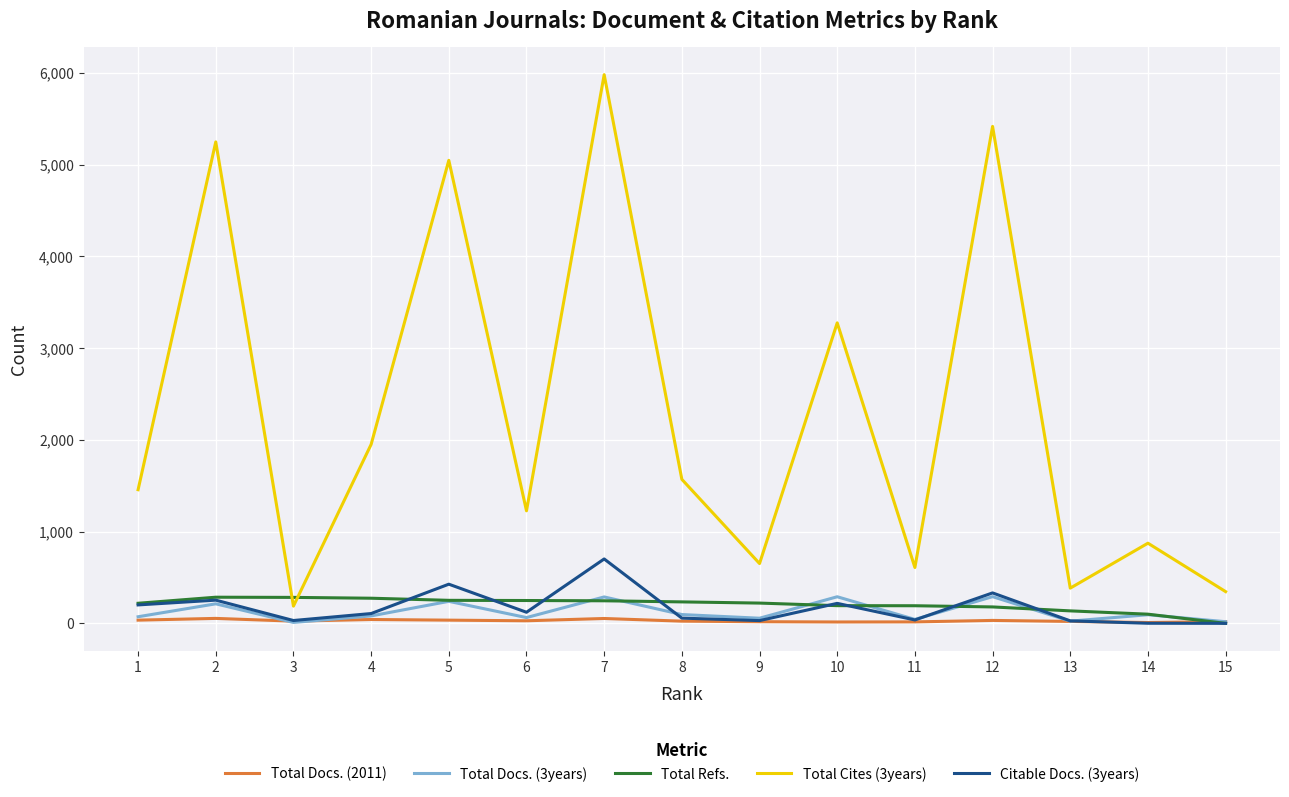

True or false: Total Cites (3years) and Citable Docs. (3years) cross at least once.

False